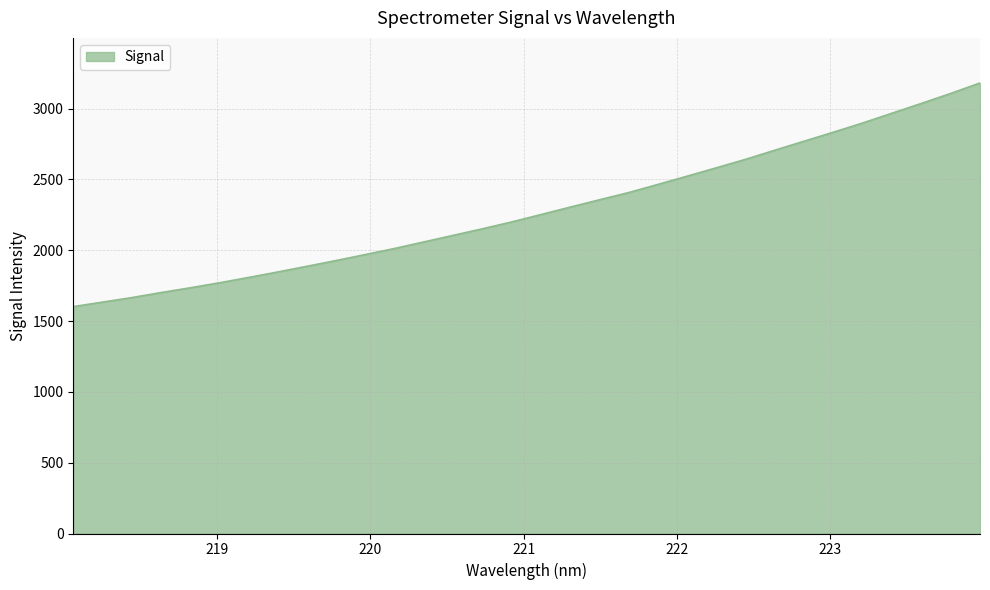

True or false: there are more than 1 points higher than both neighbors.

False